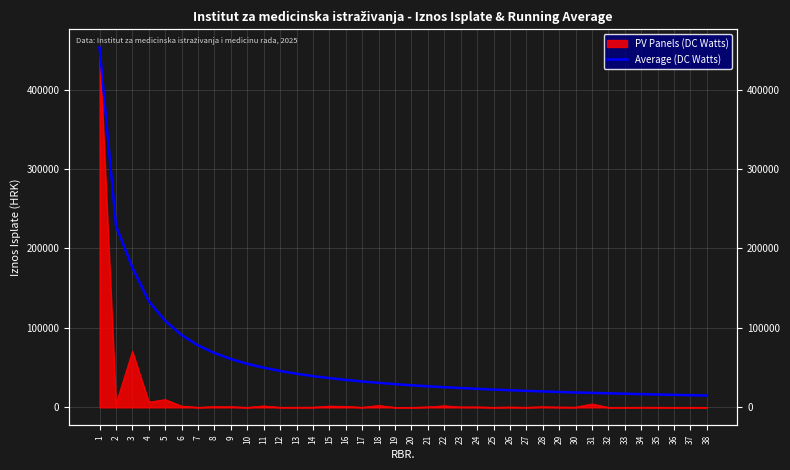

Reading left to right, list all the values displayed in this chart.

1=453264.5	2=228678.7	3=175942.3	4=133620.8	5=108851.6	6=90982.2	7=78001.9	8=68365.4	9=60865.2	10=54781.2	11=49964.7	12=45811.8	13=42304.2	14=39299.8	15=36786.1	16=34567.3	17=32541.0	18=30863.5	19=29239.3	20=27779.5	21=26486.4	22=25372.8	23=24293.1	24=23305.0	25=22377.2	26=21532.5	27=20740.4	28=20027.0	29=19349.6	30=18714.0	31=18249.0	32=17679.5	33=17147.1	34=16648.4	35=16177.9	36=15729.2	37=15307.5	38=14905.5